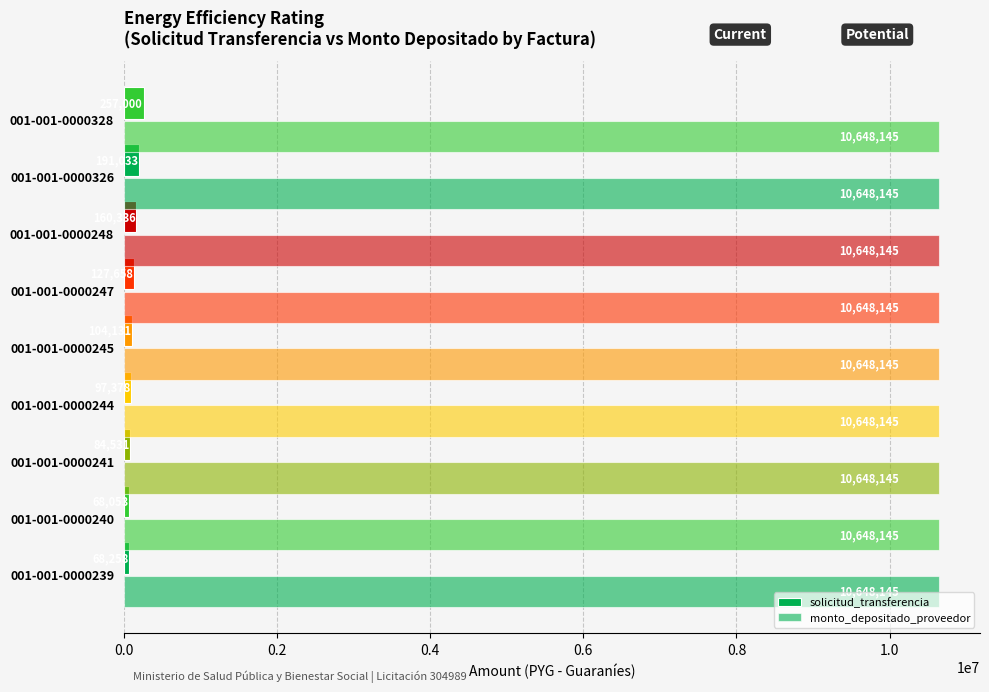

Reading left to right, transcribe all the data shown in this chart.

solicitud_transferencia: 68258.0	68053.0	84531.0	97378.0	104131.0	127658.0	160336.0	191033.0	257000.0
monto_depositado_proveedor: 0.6	0.6	0.6	0.6	0.6	0.6	0.6	0.6	0.6